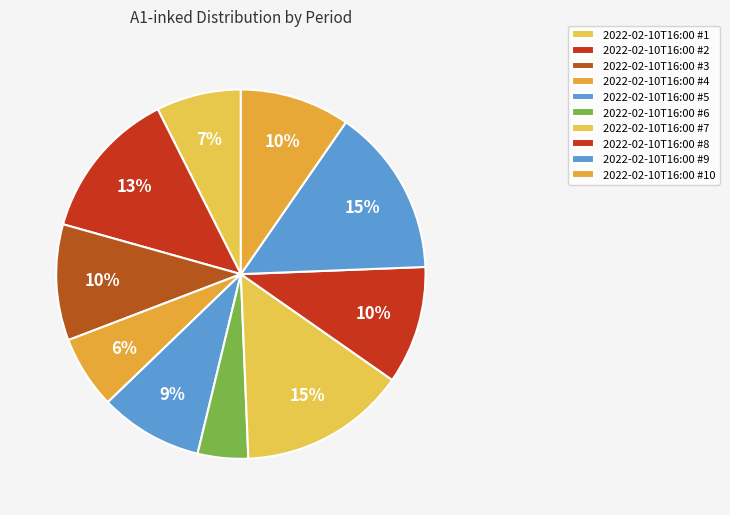

Count the number of slices in the pie.

10